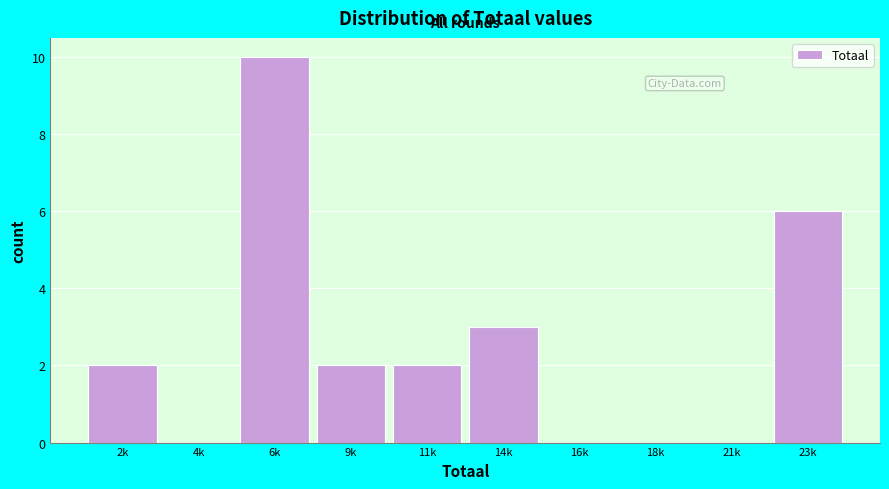

Reading left to right, list all the values displayed in this chart.

2k=2	4k=0	6k=10	9k=2	11k=2	14k=3	16k=0	18k=0	21k=0	23k=6